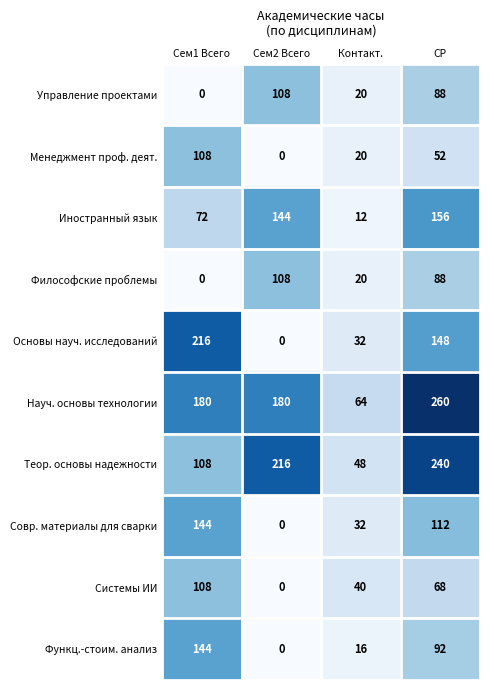

Count the Основы науч. исследований values in the range 32 to 216.

3